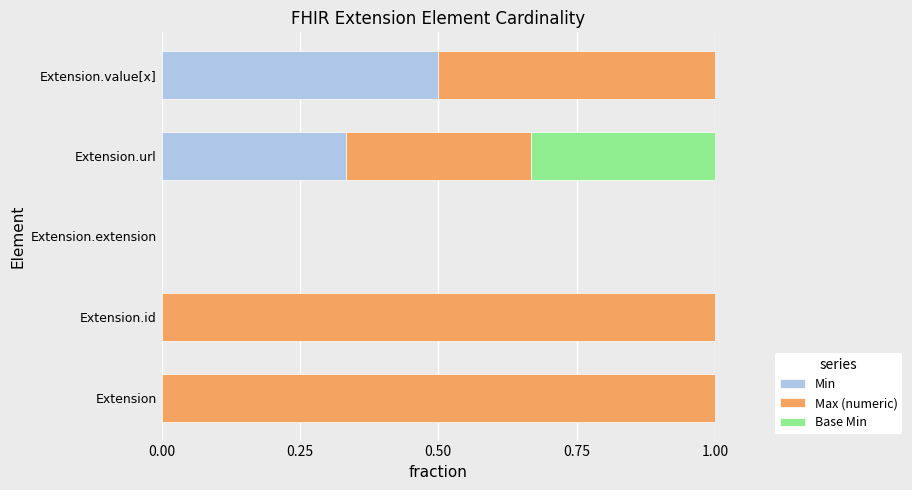

The value of Min at Extension.value[x] is 0.8. True or false?

False